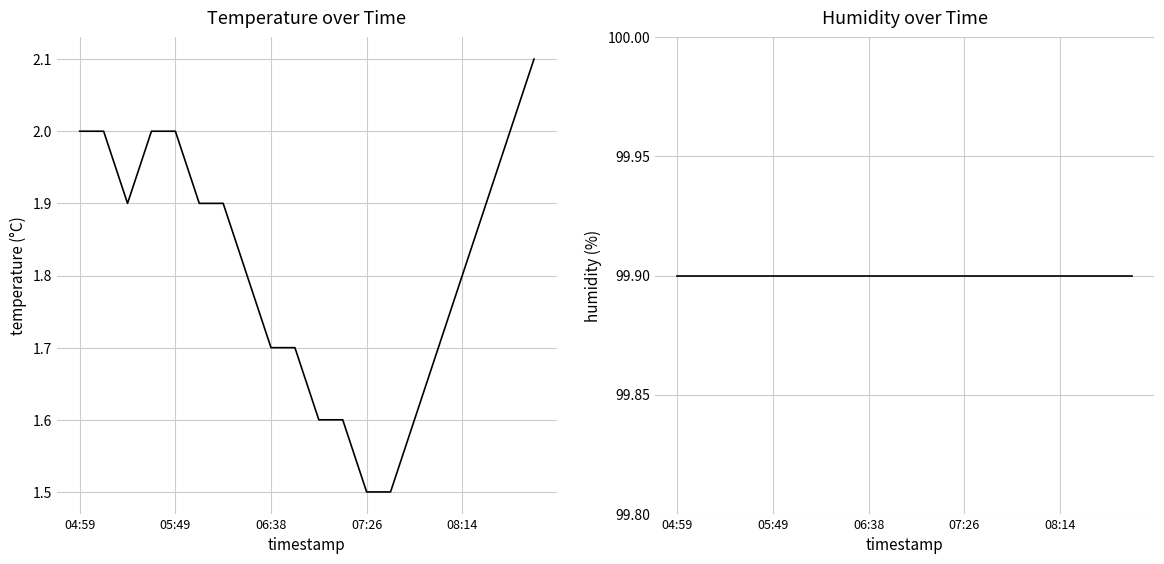

True or false: temperature and humidity cross at least once.

False